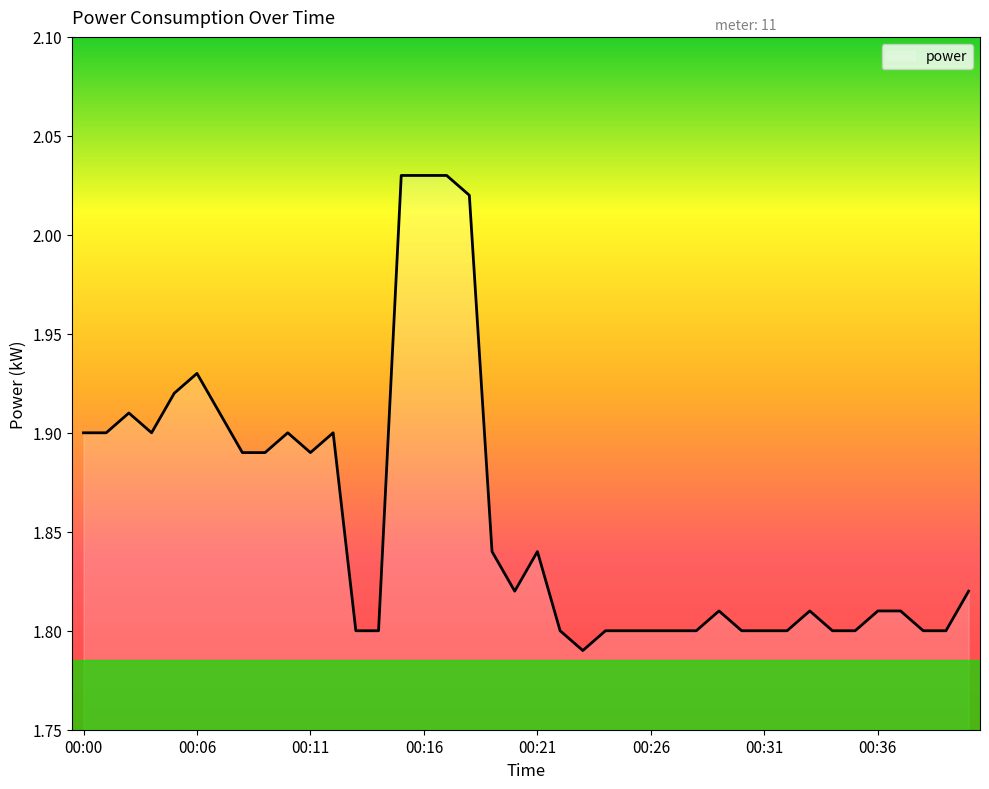

List the labels in order of value, largest first.

00:15, 00:16, 00:17, 00:18, 00:06, 00:05, 00:02, 00:07, 00:00, 00:01, 00:03, 00:10, 00:12, 00:08, 00:09, 00:11, 00:19, 00:21, 00:20, 00:40, 00:29, 00:33, 00:36, 00:37, 00:13, 00:14, 00:22, 00:24, 00:25, 00:26, 00:27, 00:28, 00:30, 00:31, 00:32, 00:34, 00:35, 00:38, 00:39, 00:23